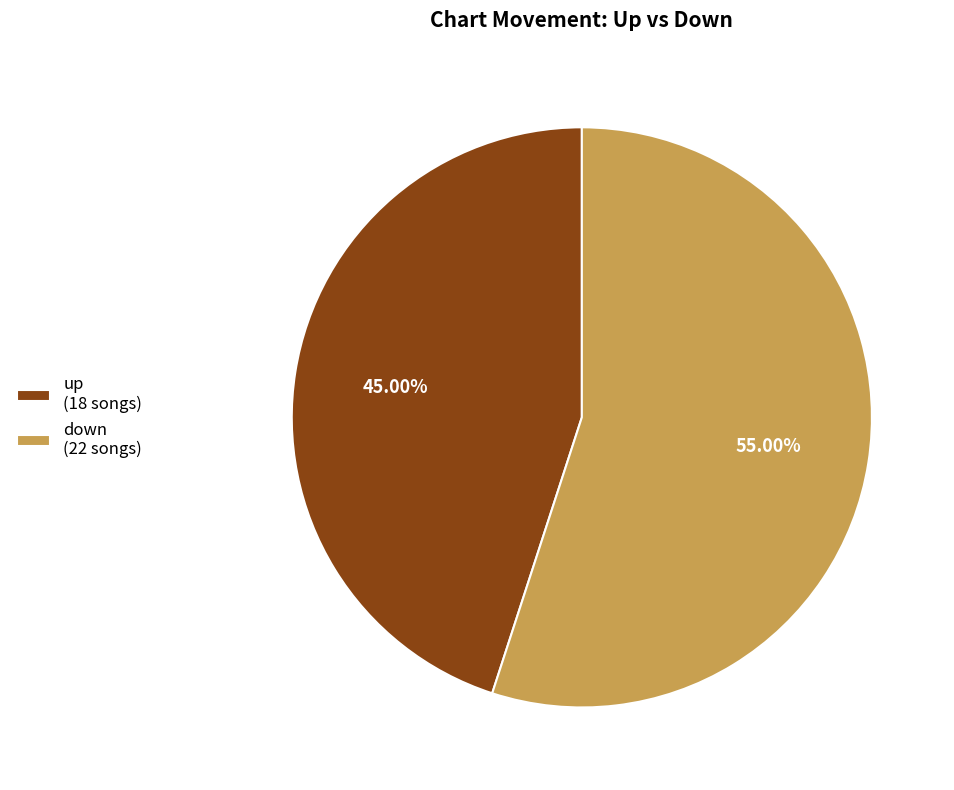

Is it true that up is 37% of the pie?

False